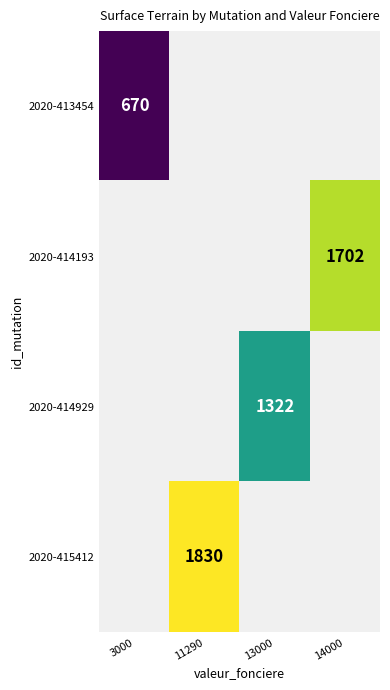

The 2020-415412 series shows 1830 at 11290. True or false?

True